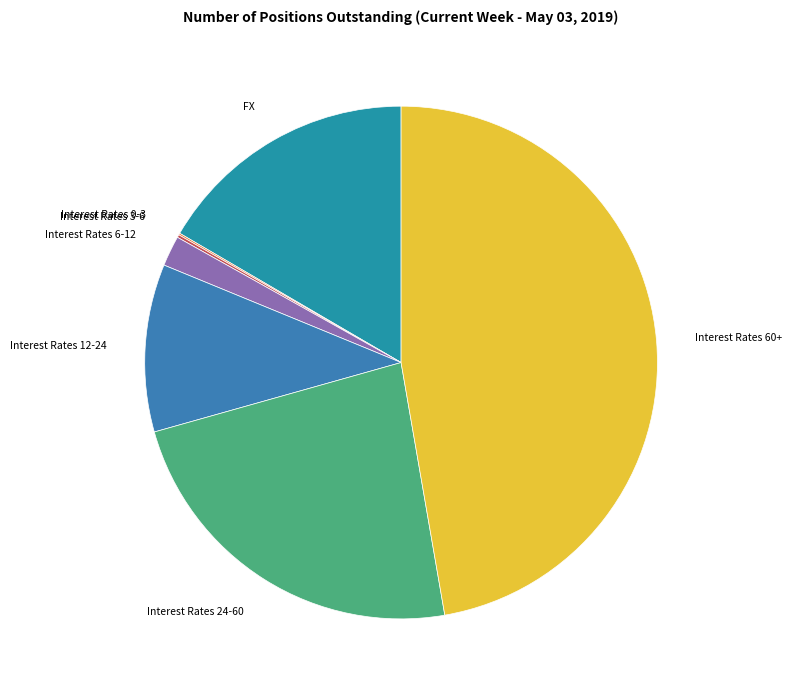

Is there any slice that represents more than half of the pie?

No